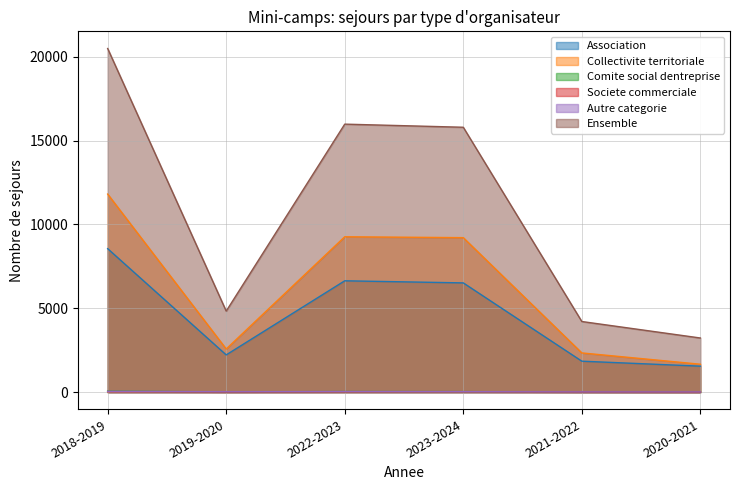

What is the lowest value of the Comite social dentreprise series?

4